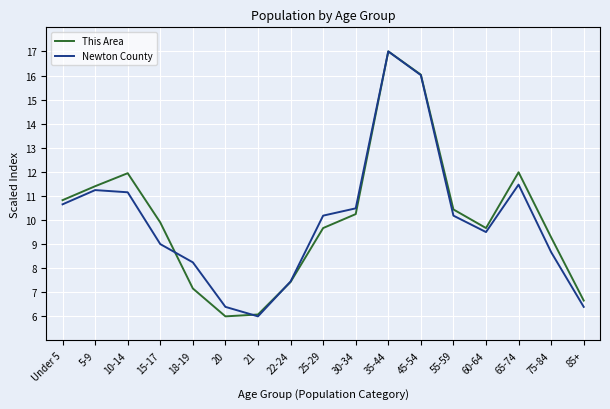

True or false: Newton County has a value of 14.7 at 5-9.

False